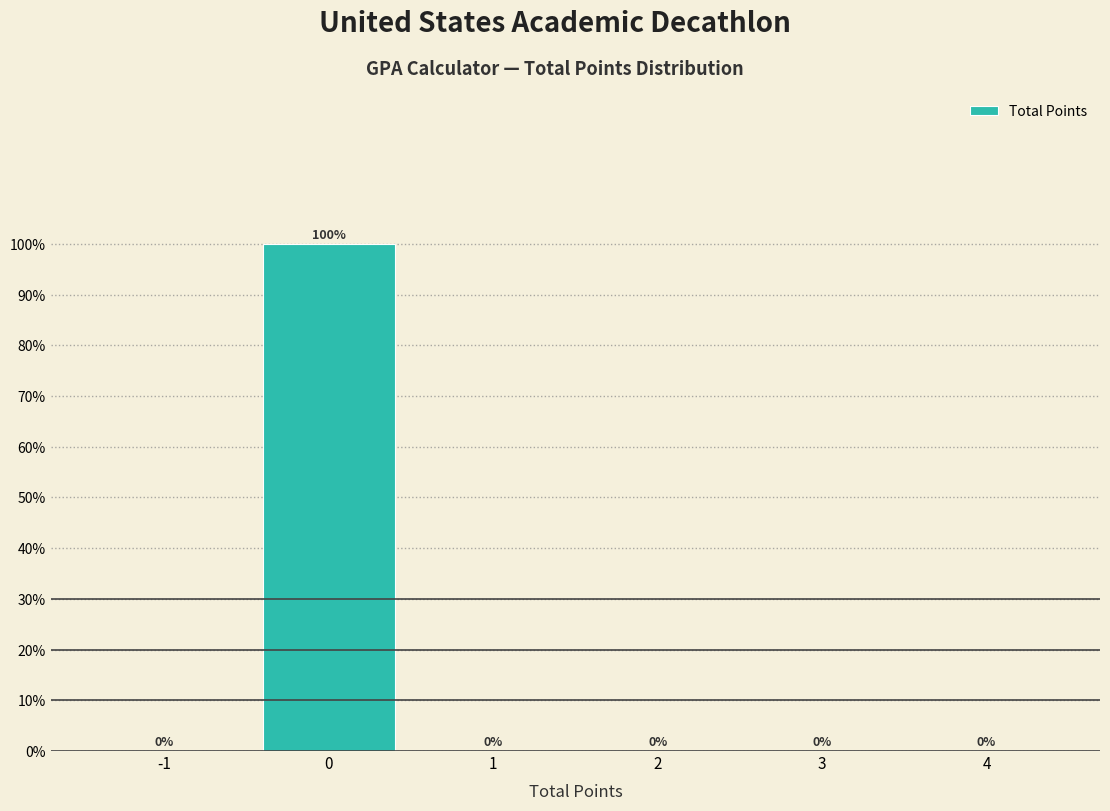

Reading left to right, transcribe this chart: for each bar, give the range it covers on the x-axis and its height.

-1.5 to -0.5: 0
-0.5 to 0.5: 100
0.5 to 1.5: 0
1.5 to 2.5: 0
2.5 to 3.5: 0
3.5 to 4.5: 0